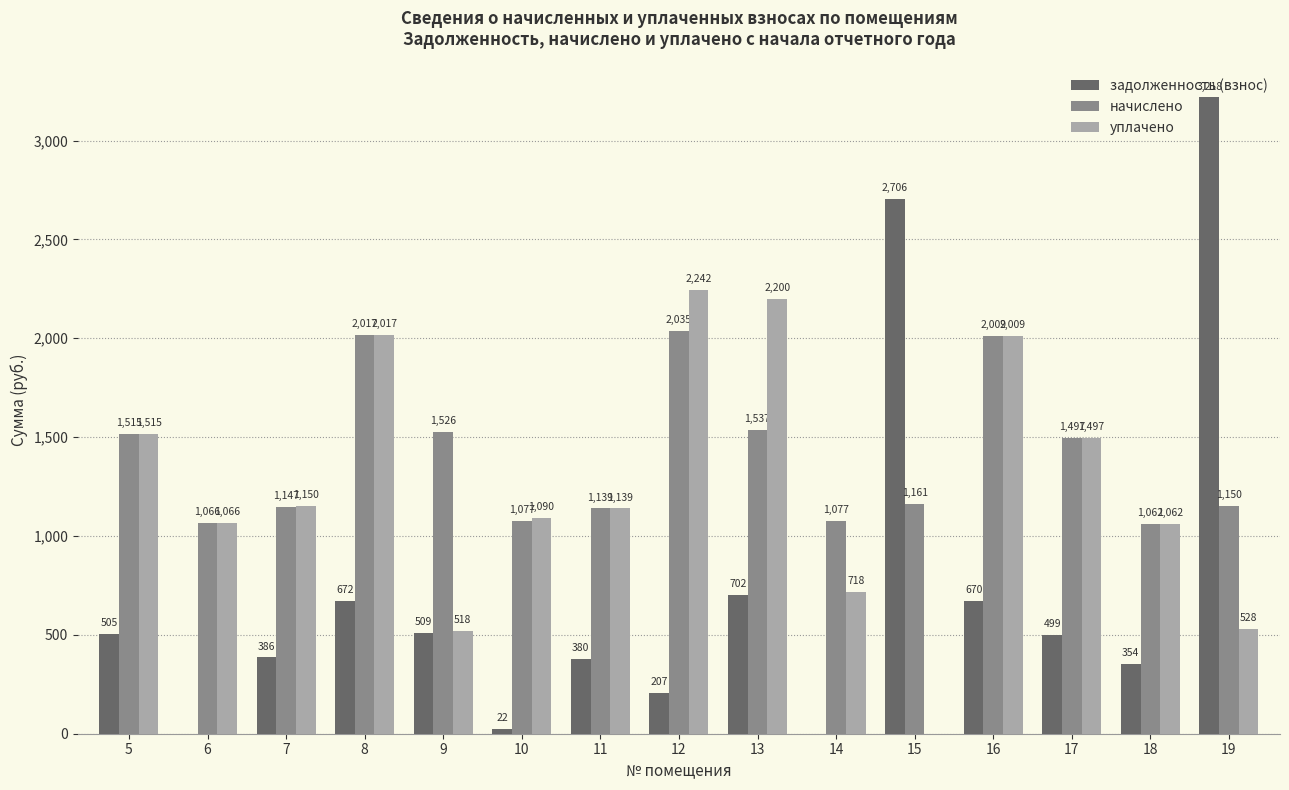

Where is задолженность (взнос) nearest to the value 1608?

13